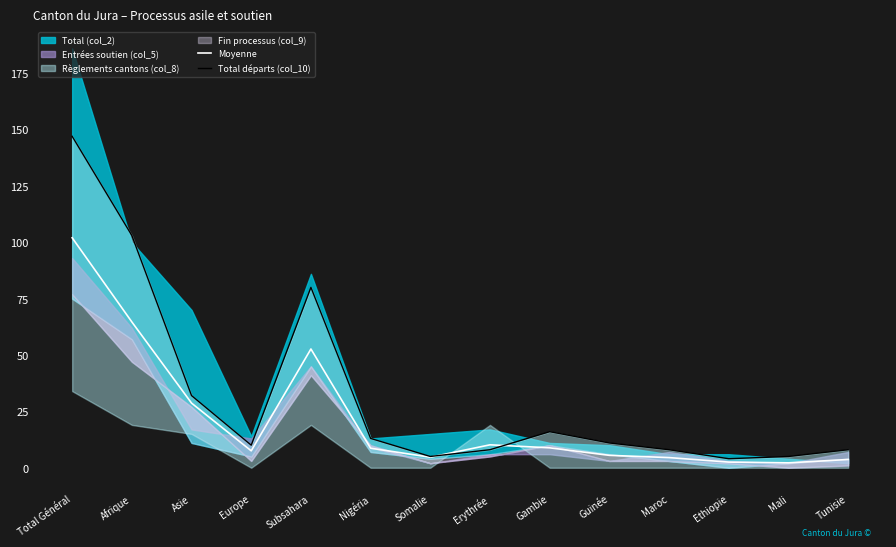

The value of Moyenne at Total Général is 102.0. True or false?

True